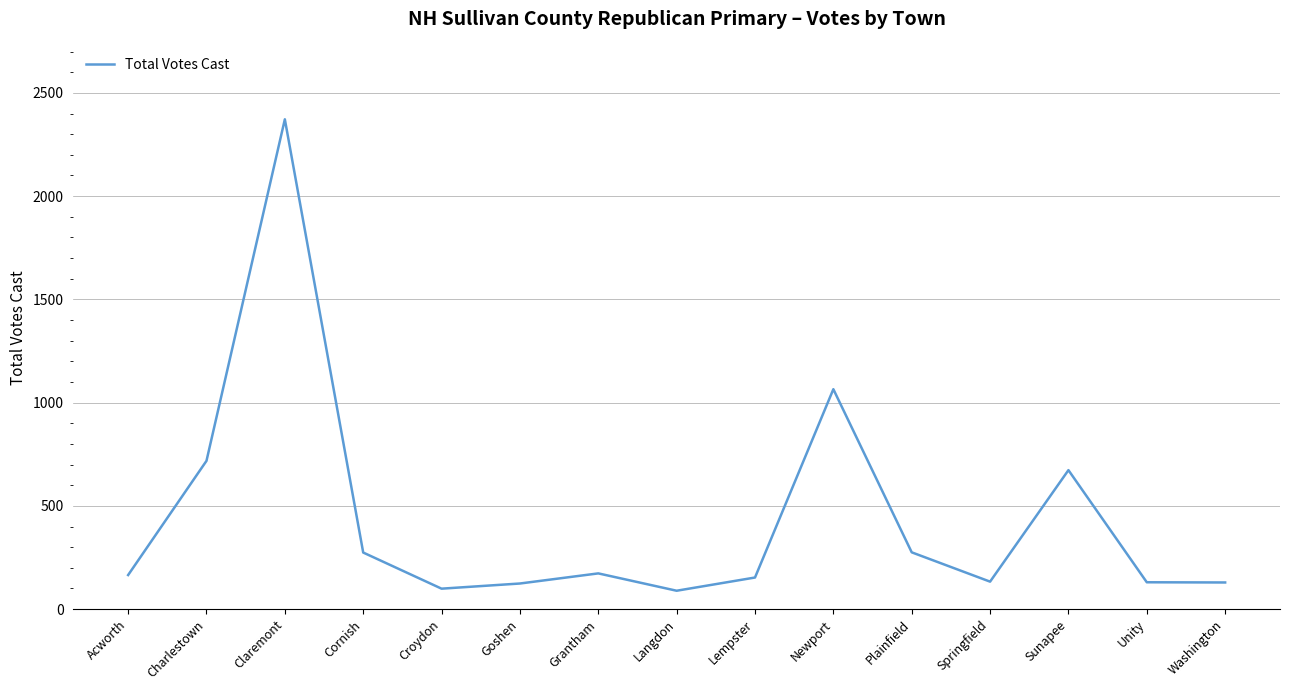

True or false: the data shows 129 at Washington.

True